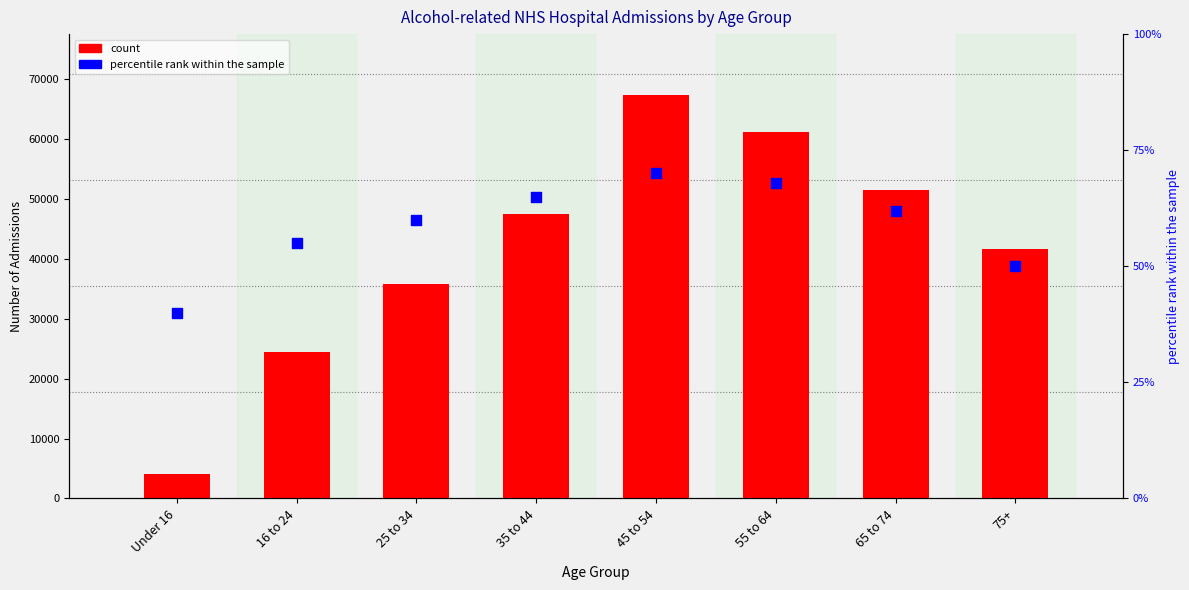

At how many categories does at least one series exceed 36296?

5